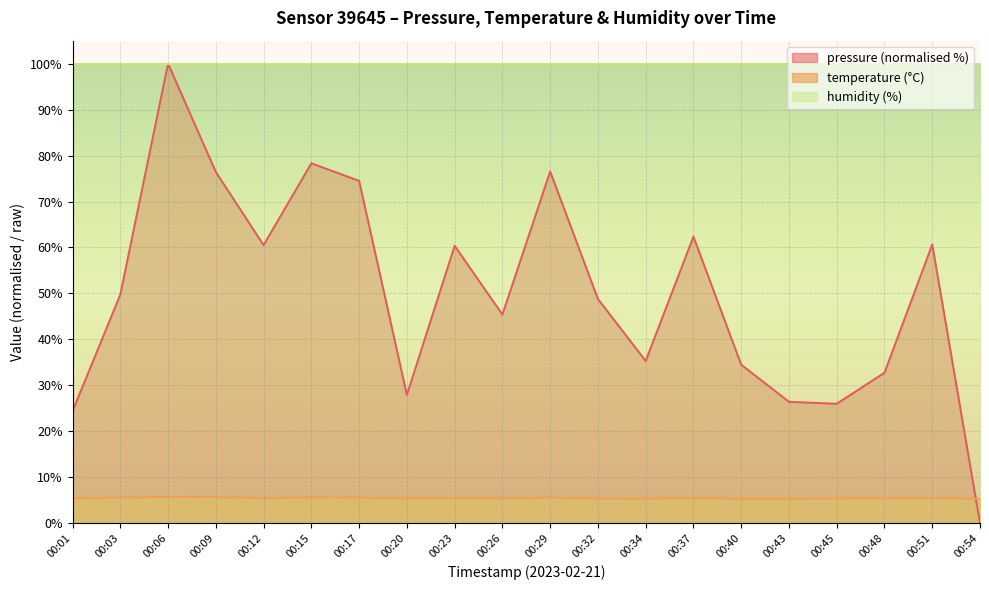

The value of temperature at 00:32 is 5.4. True or false?

True